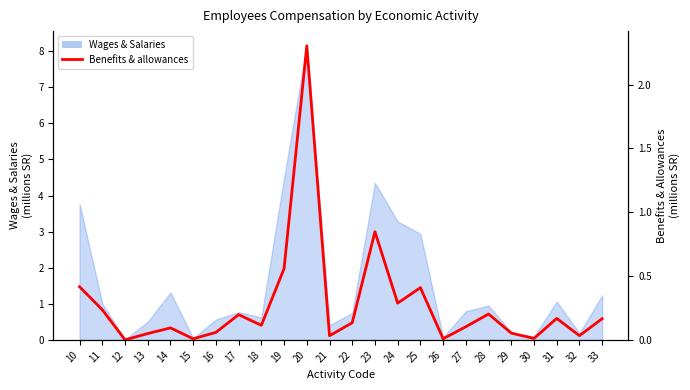

At which category does the data reach its first local valley?

12